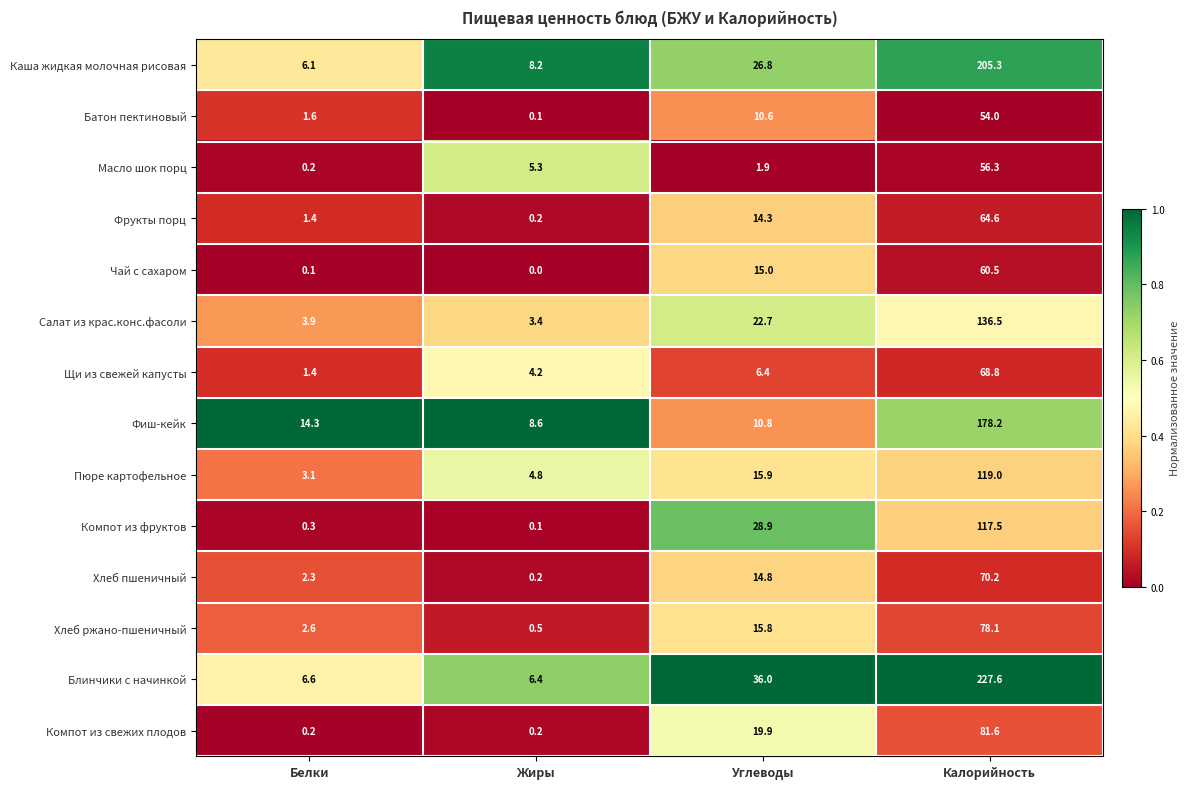

What is the total value across all series at Жиры?

42.2